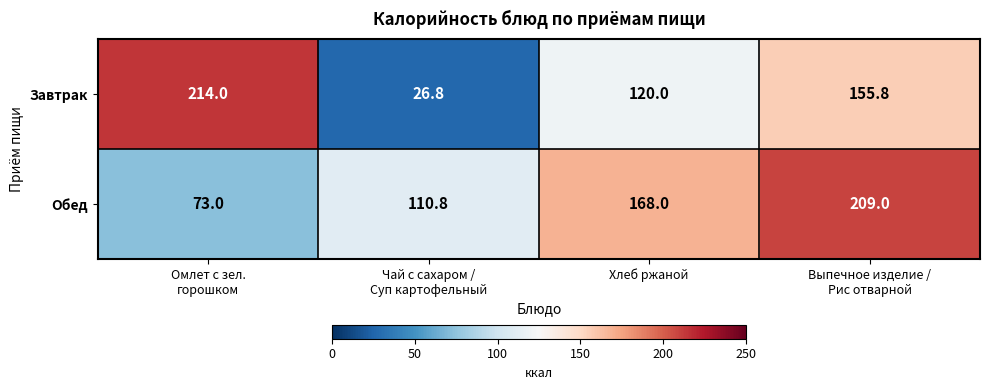

How many series are shown in this chart?

2